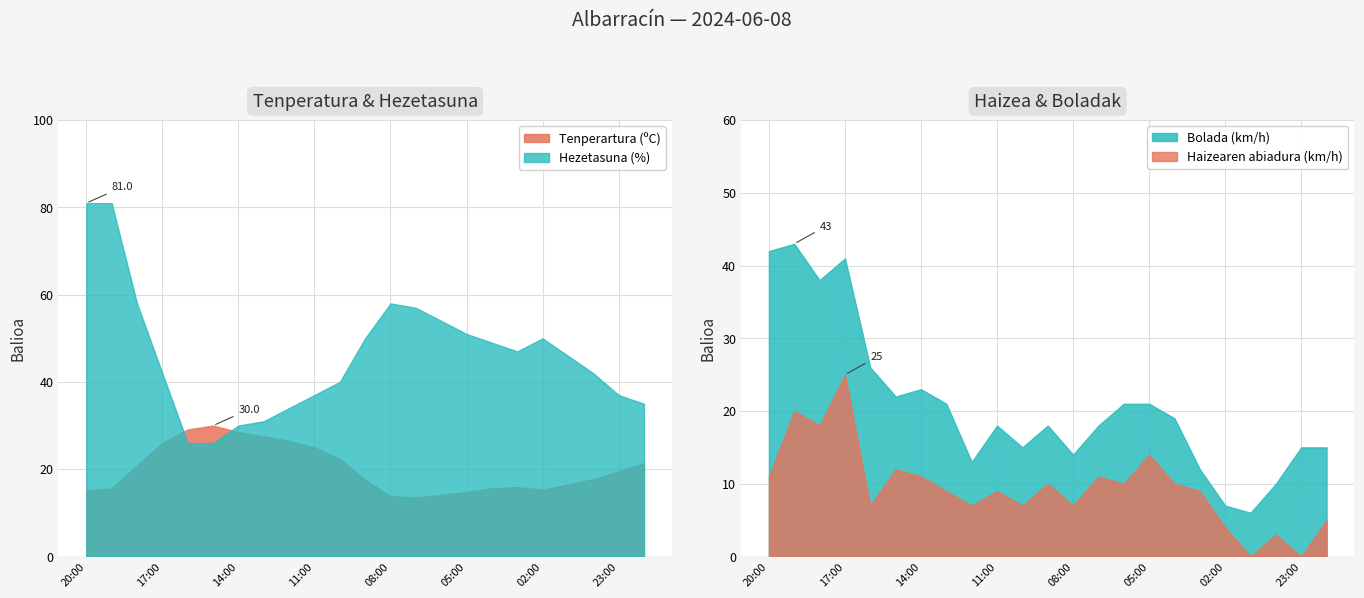

How many categories are shown in the chart?

23